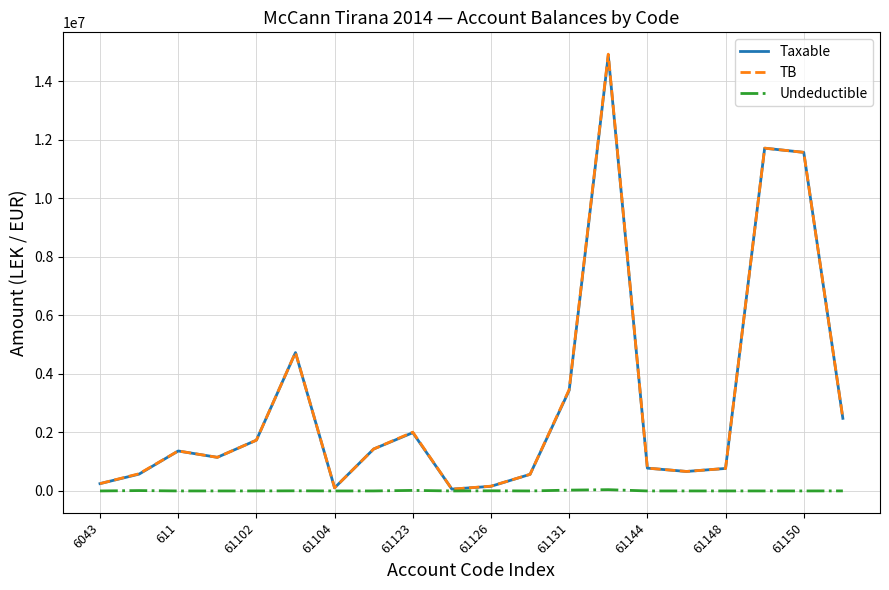

Which series has the widest spread of values?

TB